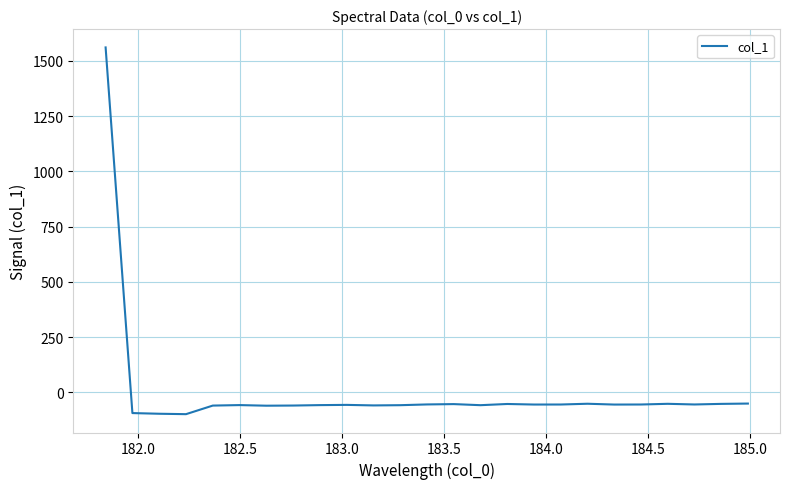

What is the minimum value shown in the chart?

-99.0